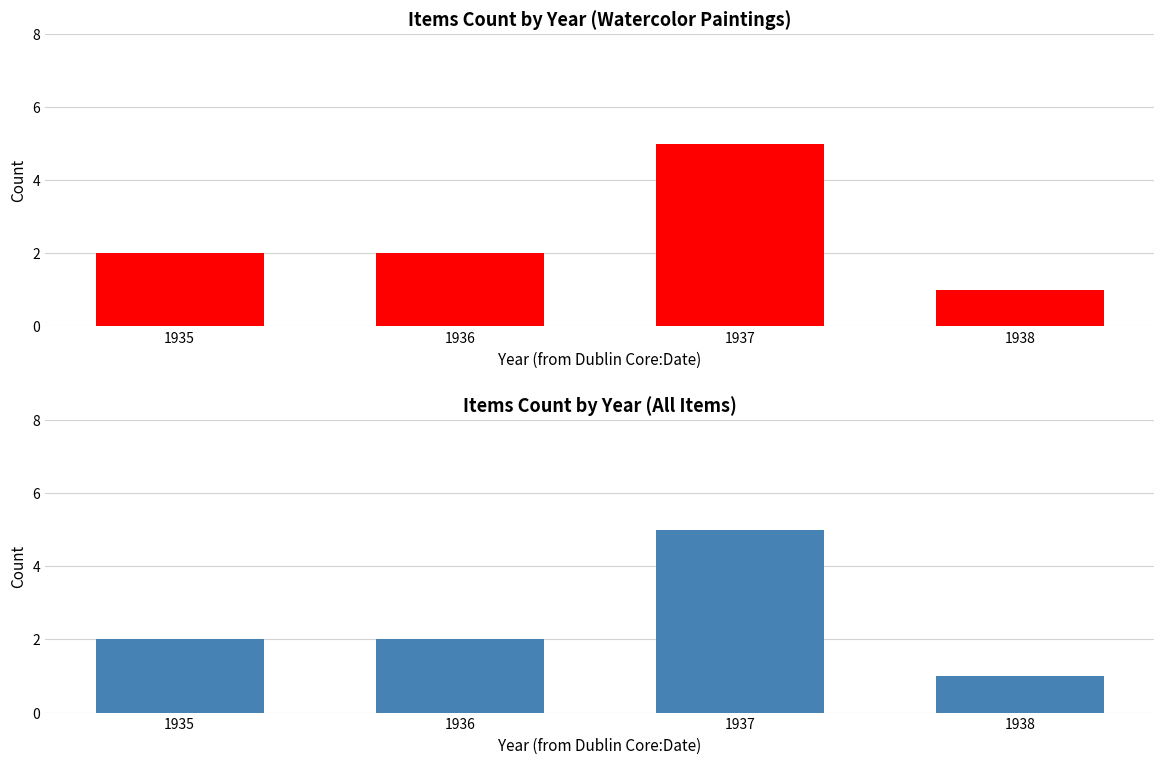

List the labels in order of value, smallest first.

1938, 1935, 1936, 1937